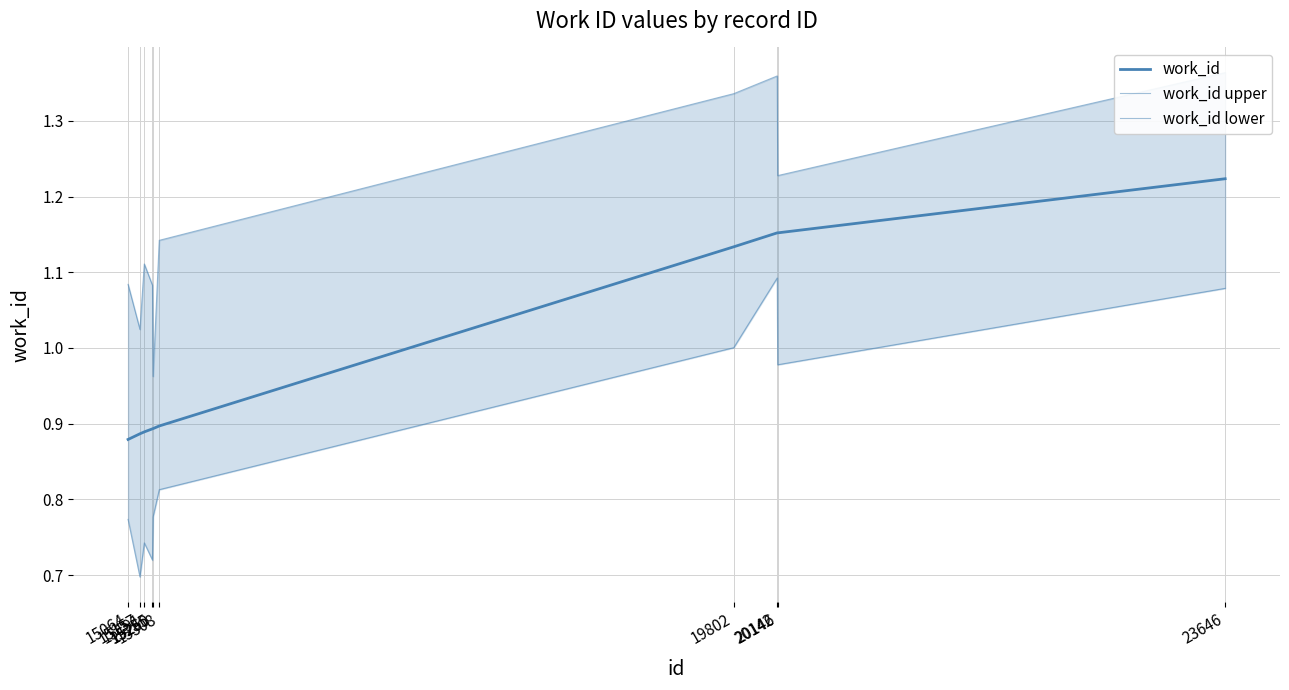

Reading right to left, extract all data points from this chart.

work_id: 1.2	1.2	1.2	1.1	0.9	0.9	0.9	0.9	0.9	0.9
work_id upper: 1.4	1.2	1.4	1.3	1.1	1.0	1.1	1.1	1.0	1.1
work_id lower: 1.1	1.0	1.1	1.0	0.8	0.8	0.7	0.7	0.7	0.8